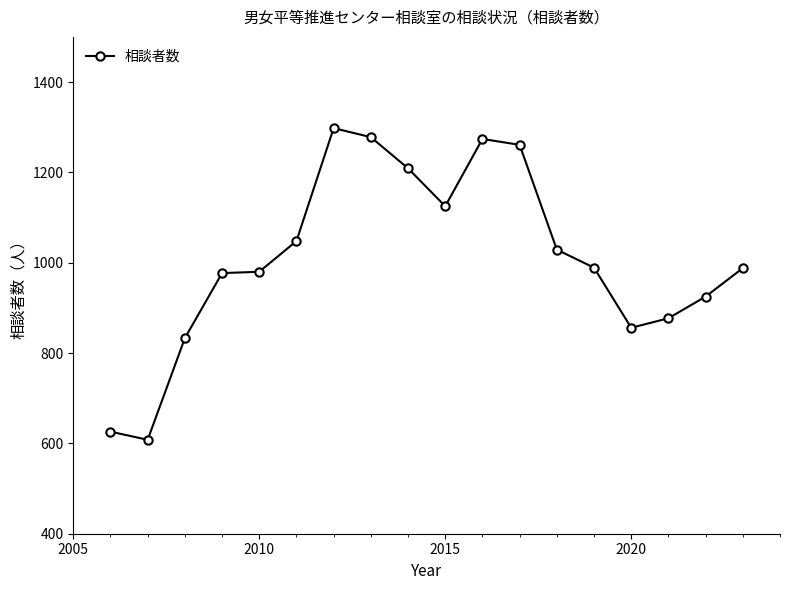

What is the smallest value displayed?

608